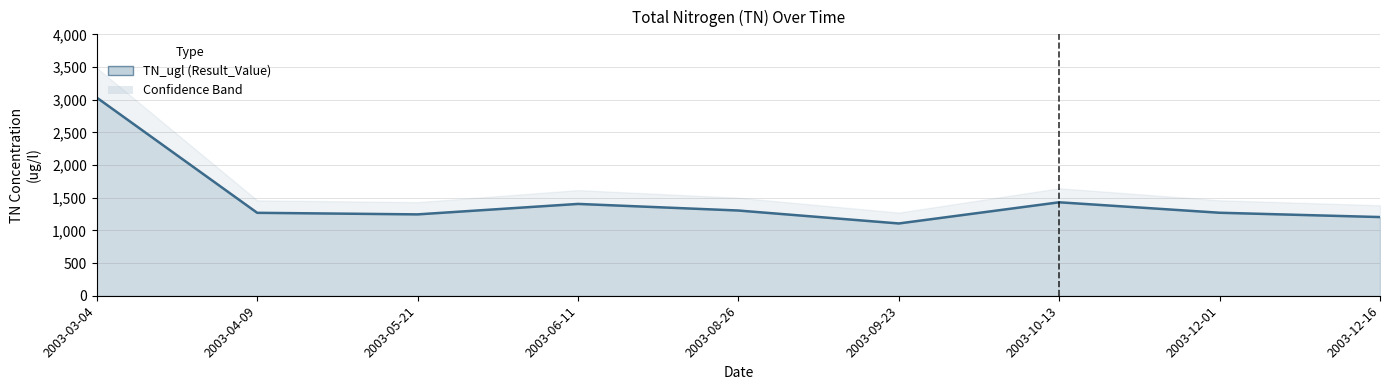

Count the number of categories in the chart.

9